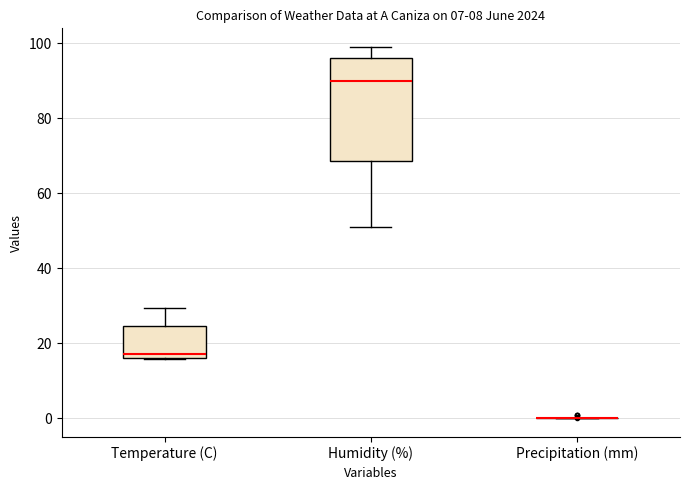

Reading left to right, read every box against the y-axis: the position of its median line, the range the box covers, and the ends of its whiskers. The values are not printed on the chart, so give them approximately, as read against the axis.

Temperature (C): median 18, box 16 to 24, whiskers 16 to 30
Humidity (%): median 90, box 68 to 96, whiskers 52 to 100
Precipitation (mm): box collapsed to a line at 0, whiskers 0 to 0